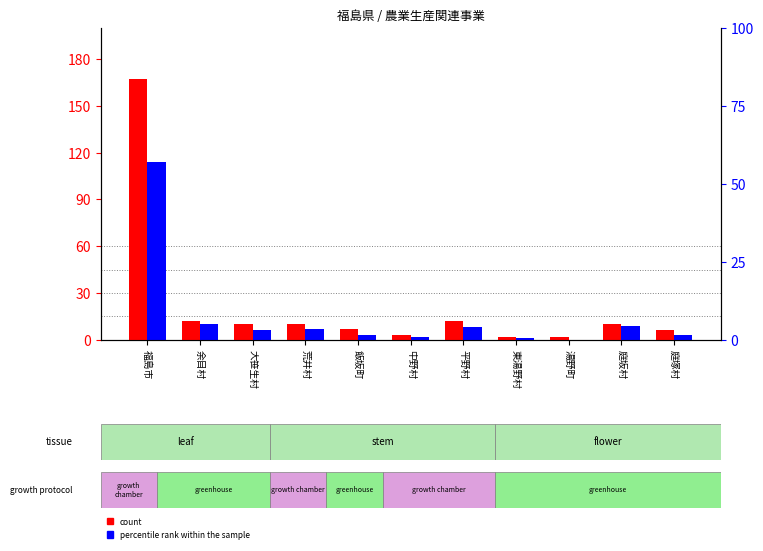

Reading right to left, what are all the values shown in this chart?

count: 6	10	2	2	12	3	7	10	10	12	167
percentile rank within the sample: 3	9	0	1	8	2	3	7	6	10	114